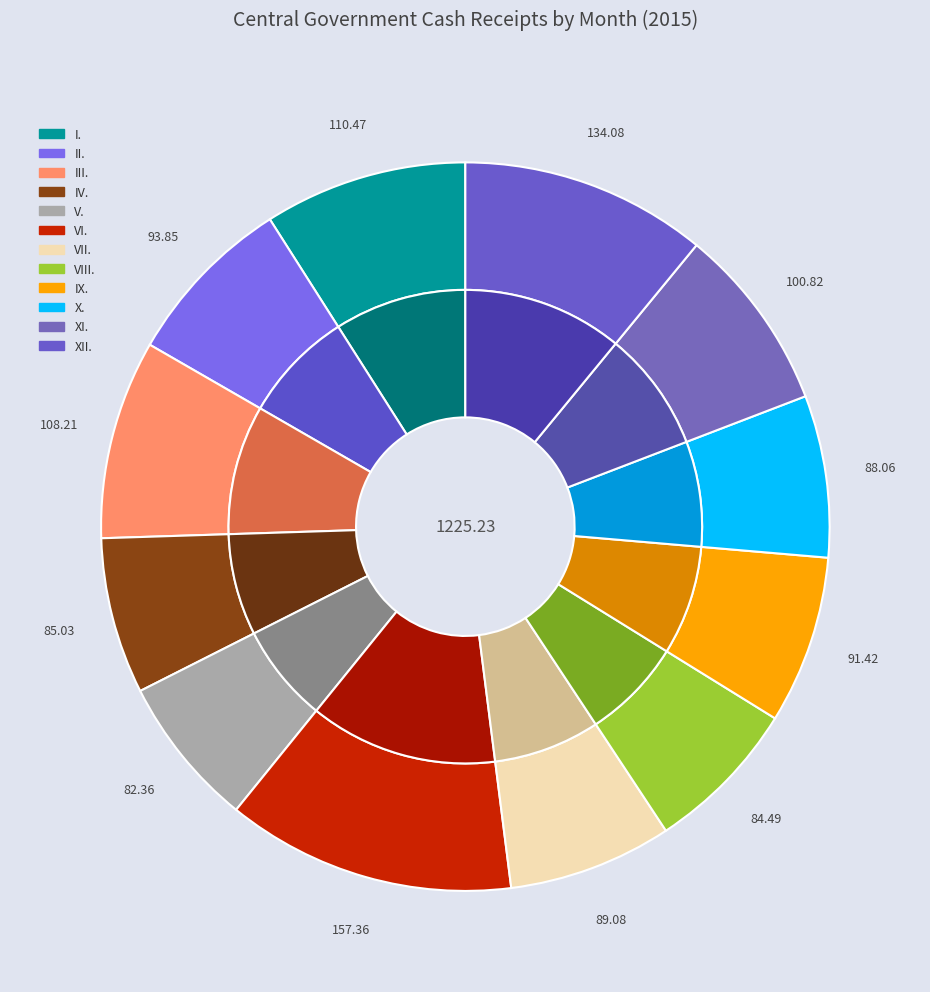

True or false: III. accounts for 20% of the total.

False